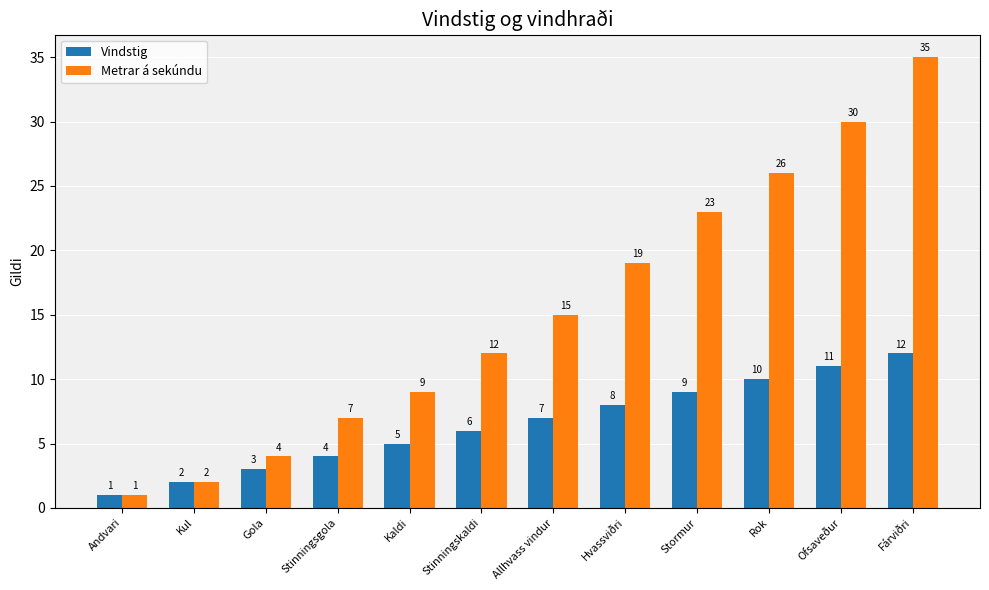

What is the approximate value of Vindstig at Hvassviðri?

8